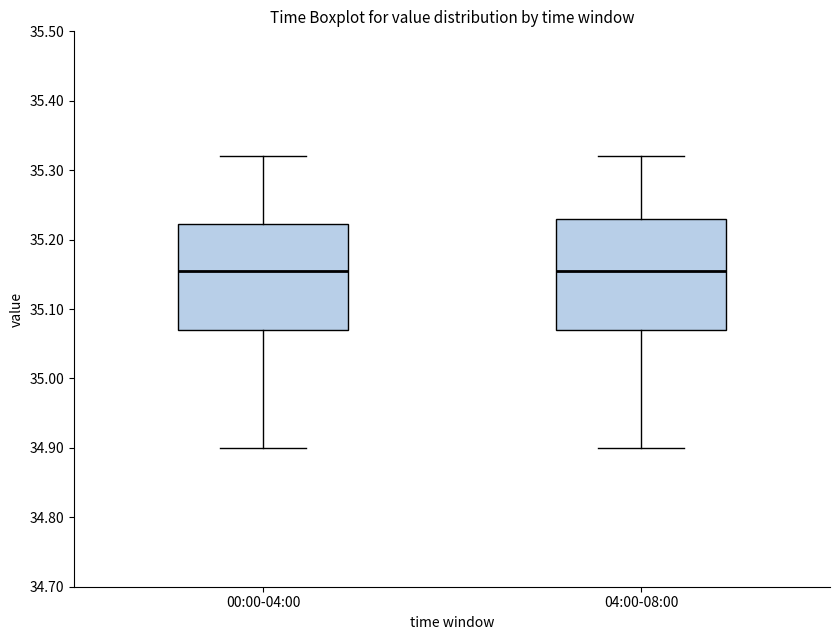

Where does the median line of the box for 04:00-08:00 sit on the y-axis? The values are not printed on the chart, so give them approximately, as read against the axis.

35.16